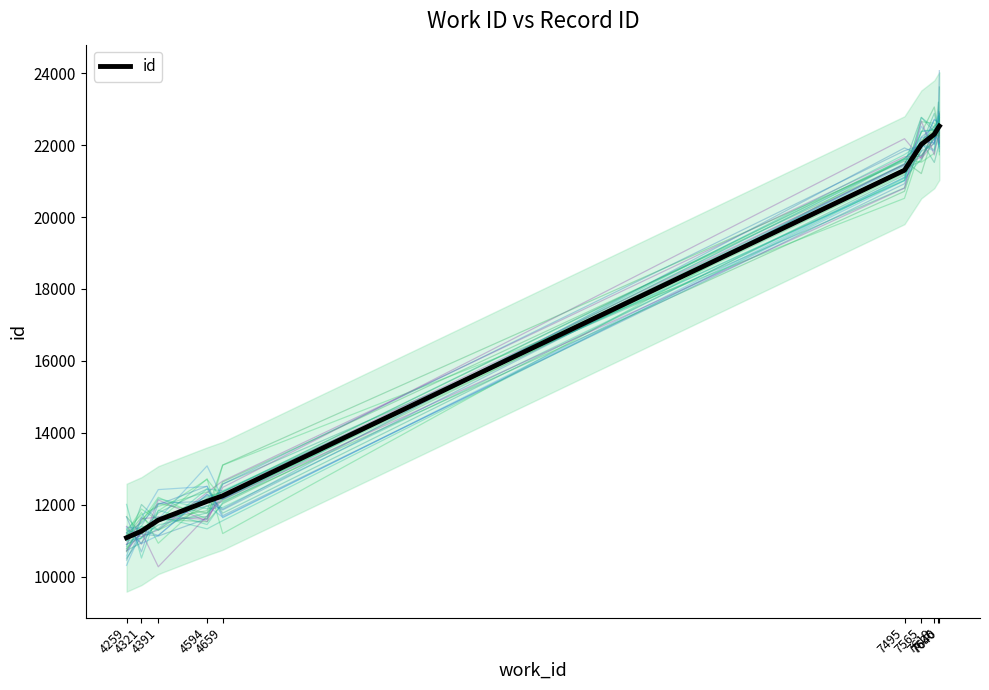

Which label corresponds to the smallest value in the chart?

4259